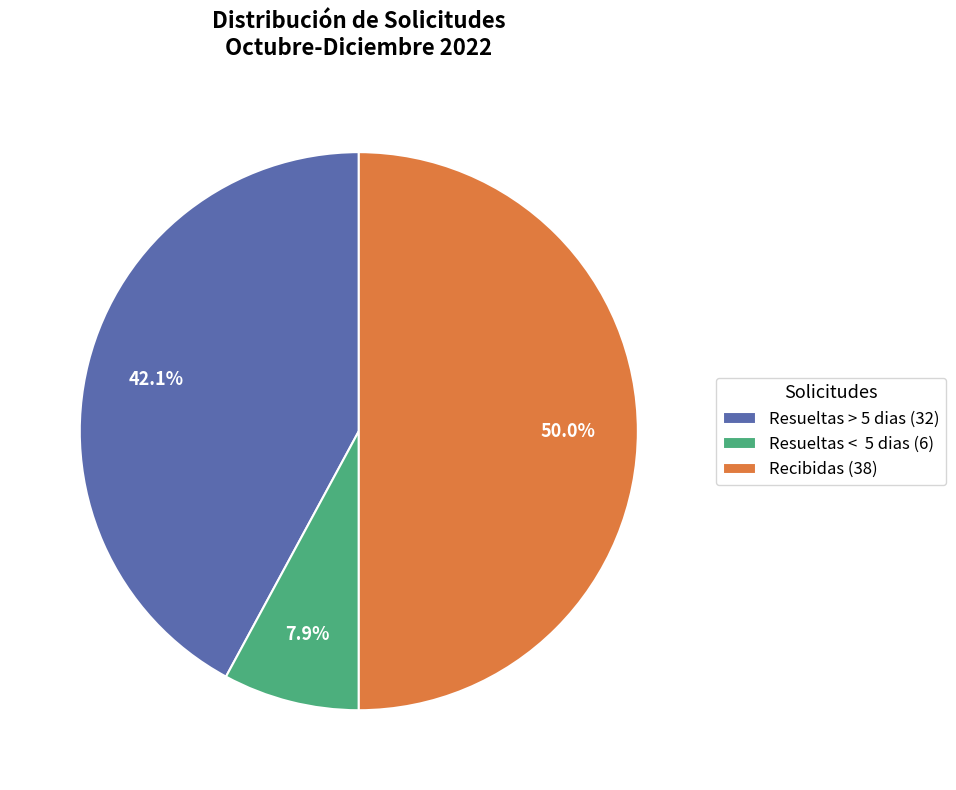

Combined, what portion of the pie is Recibidas and Resueltas > 5 dias?

92.1%